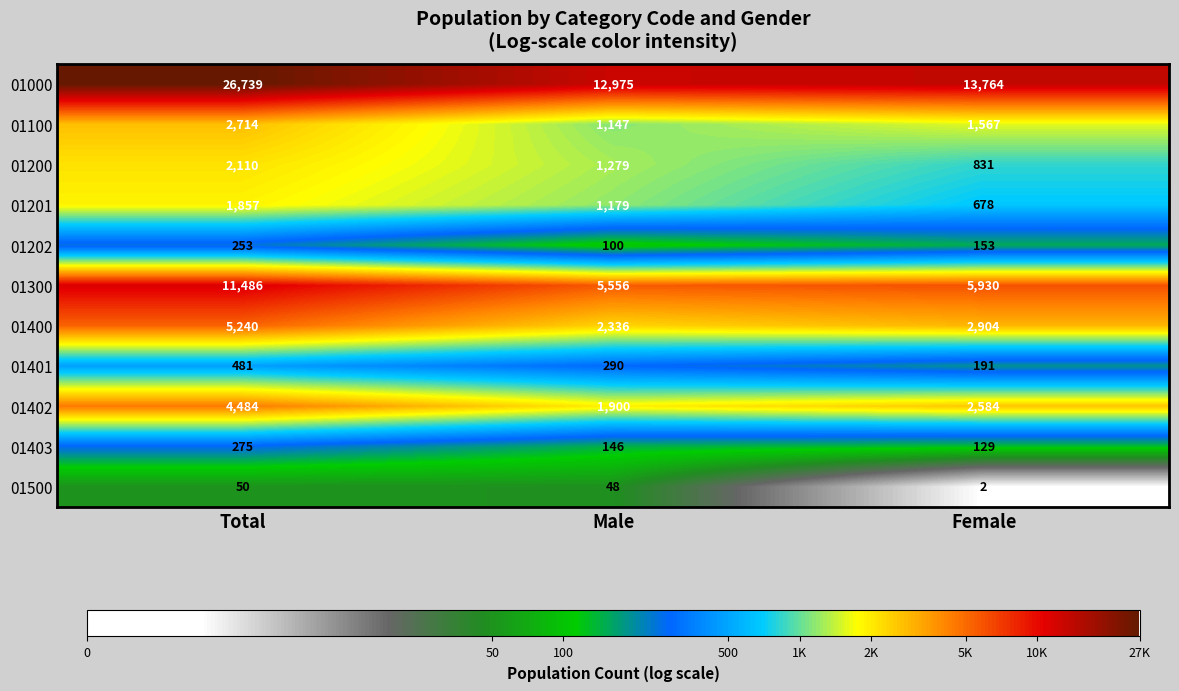

At which label does 01100 reach its peak?

Total